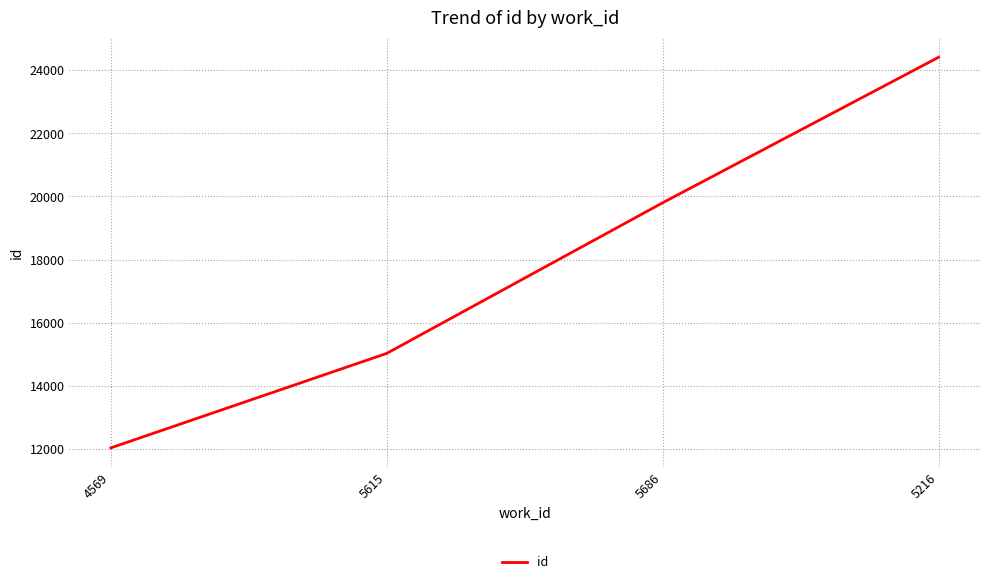

How many lines are shown in the chart?

1